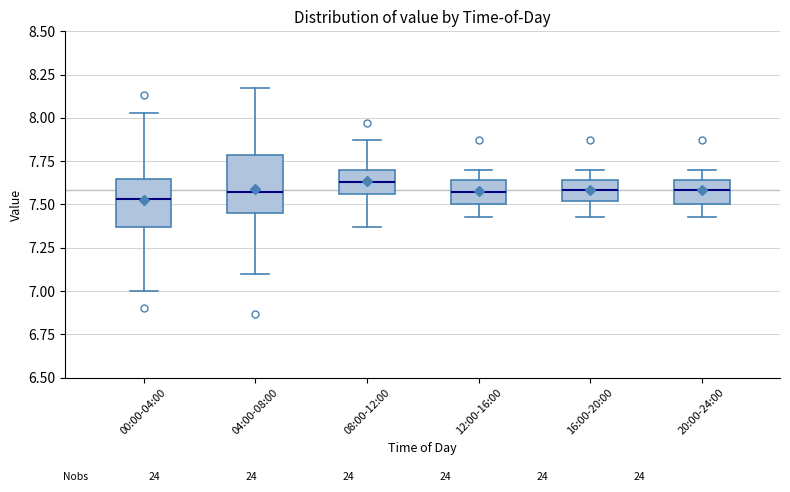

Where does the upper whisker of the box for 08:00-12:00 end on the y-axis? The values are not printed on the chart, so give them approximately, as read against the axis.

7.85